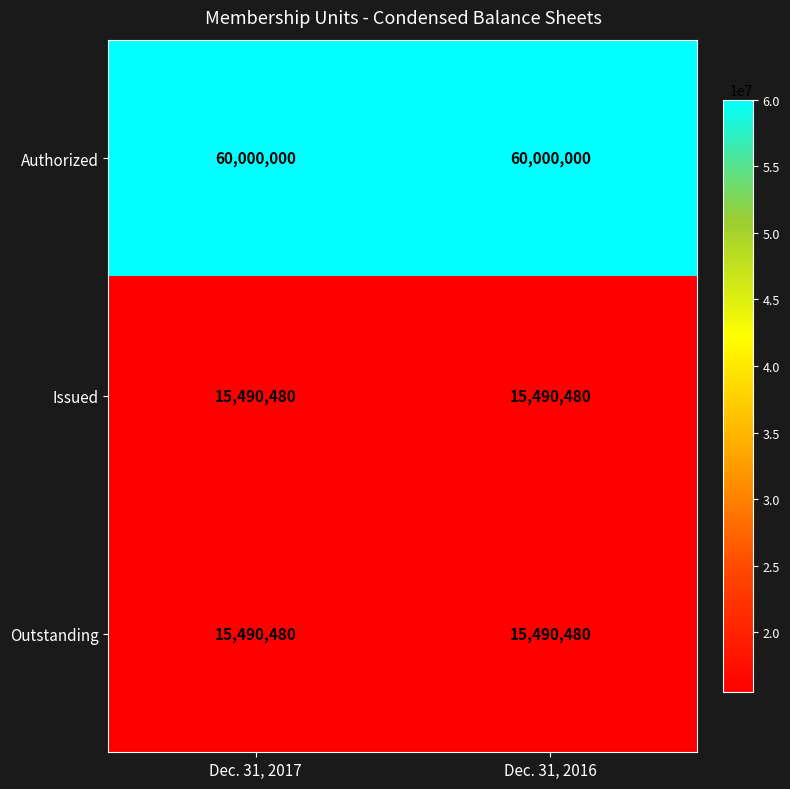

What is the total value across all series at Dec. 31, 2017?

90980960